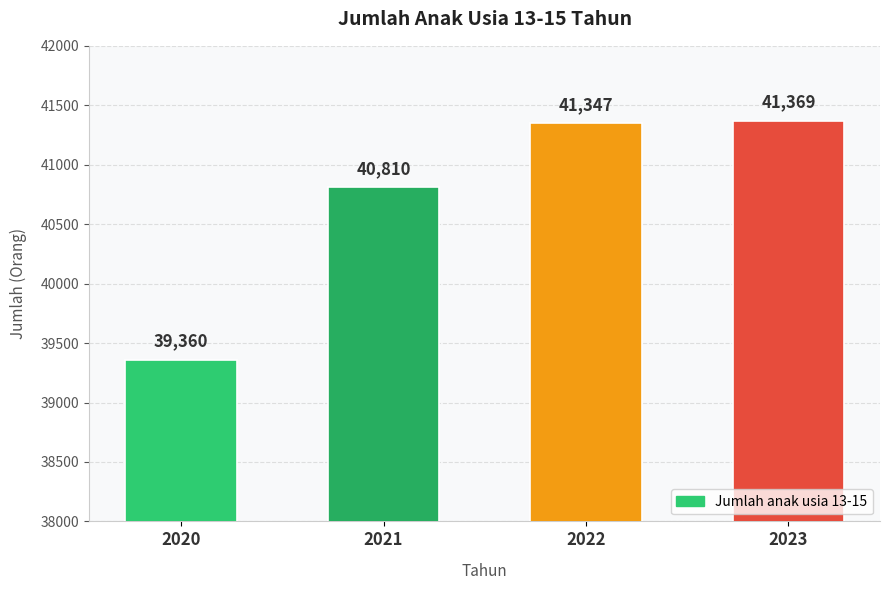

What is the ratio of the value at 2021 to the value at 2023?

1.0